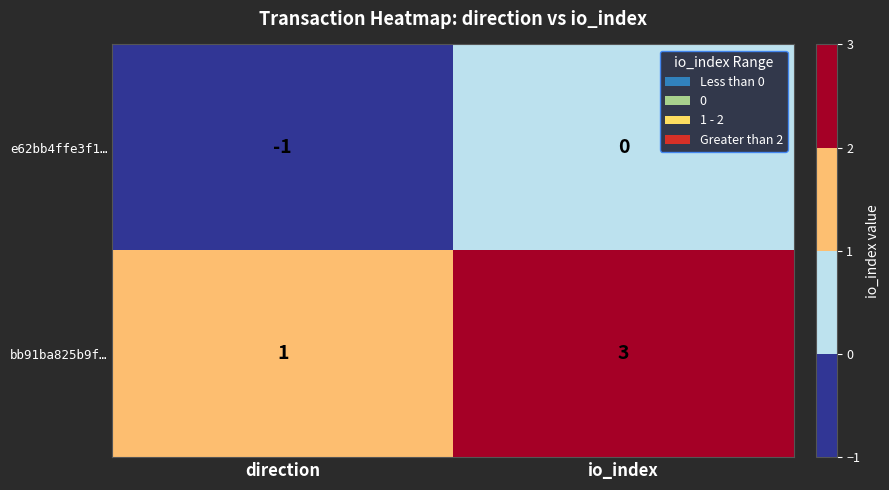

Between direction and io_index, which series saw the biggest shift?

bb91ba825b9f…